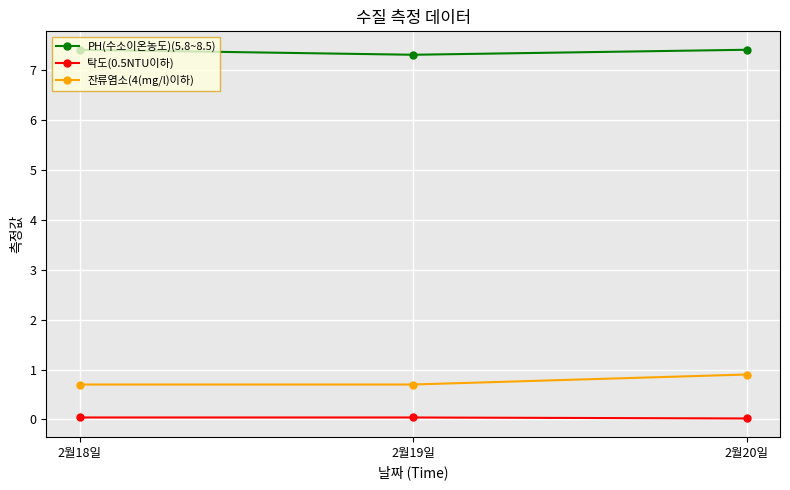

What is the label of the 1st point from the right?

2월20일